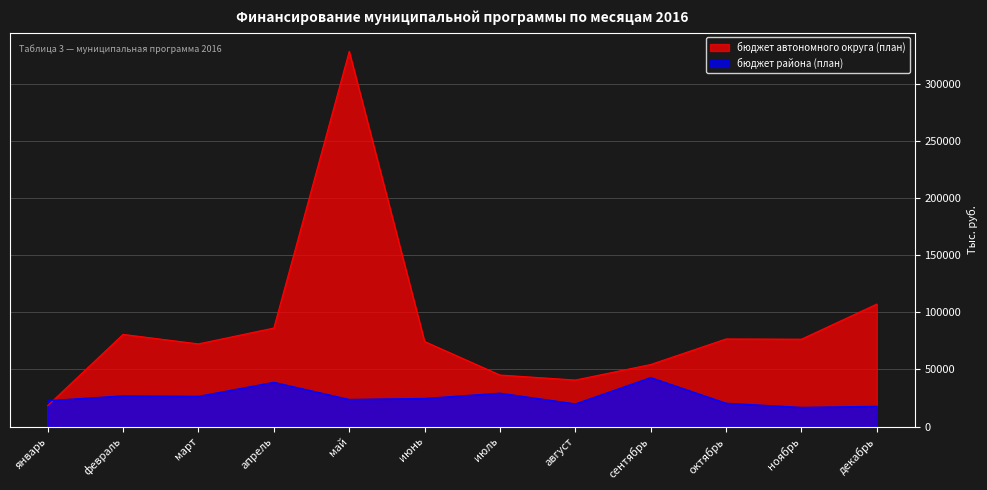

What is the sum of the бюджет района (план) values at январь and апрель?

61484.1